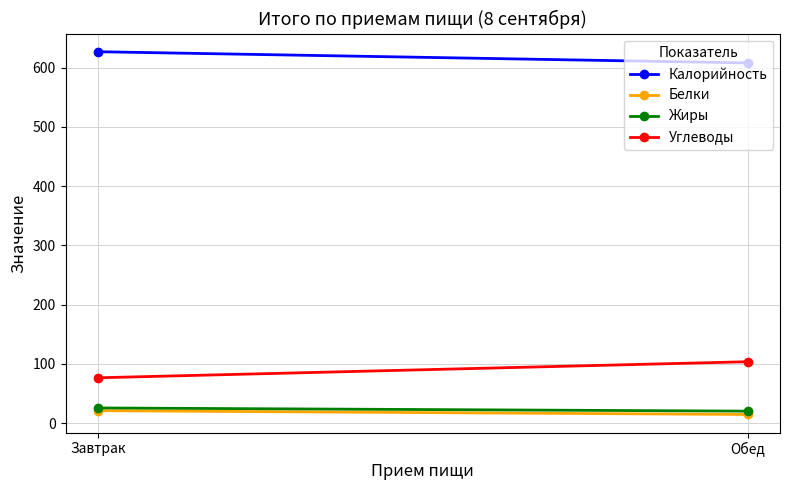

List the labels in order of Жиры value, largest first.

Завтрак, Обед